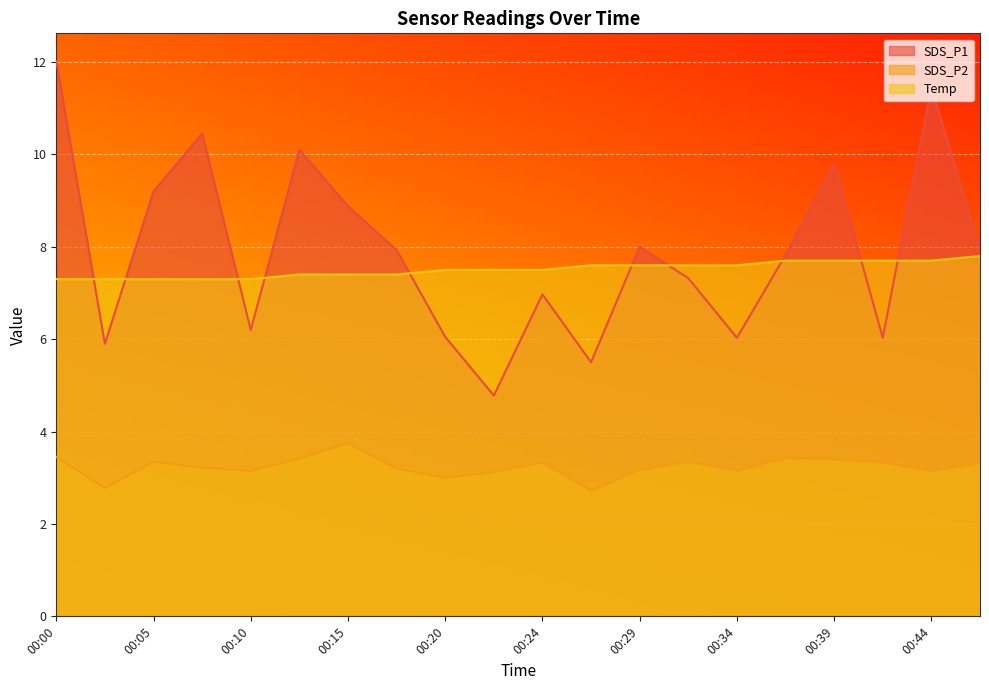

What is the sum of all SDS_P2 values?

64.8